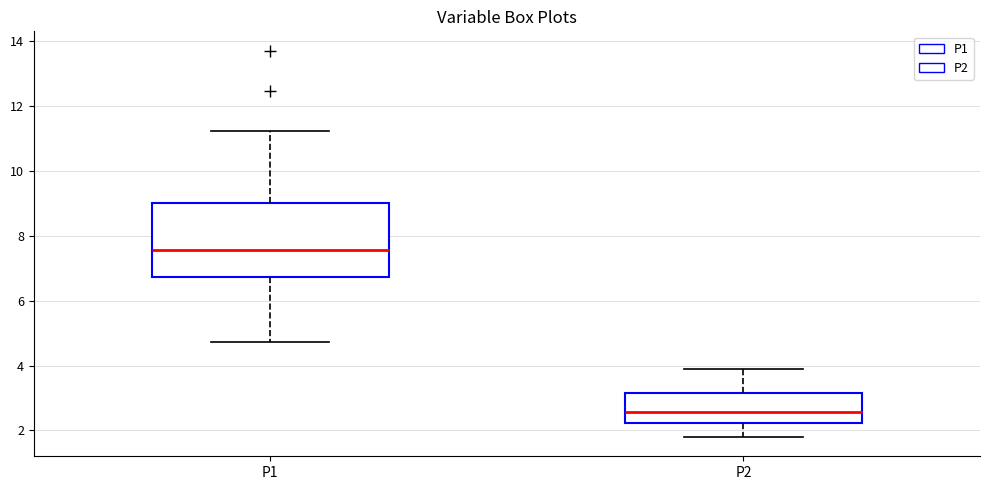

Reading left to right, read every box against the y-axis: the position of its median line, the range the box covers, and the ends of its whiskers. The values are not printed on the chart, so give them approximately, as read against the axis.

P1: median 7.6, box 6.8 to 9.0, whiskers 4.8 to 11.2
P2: median 2.6, box 2.2 to 3.2, whiskers 1.8 to 4.0